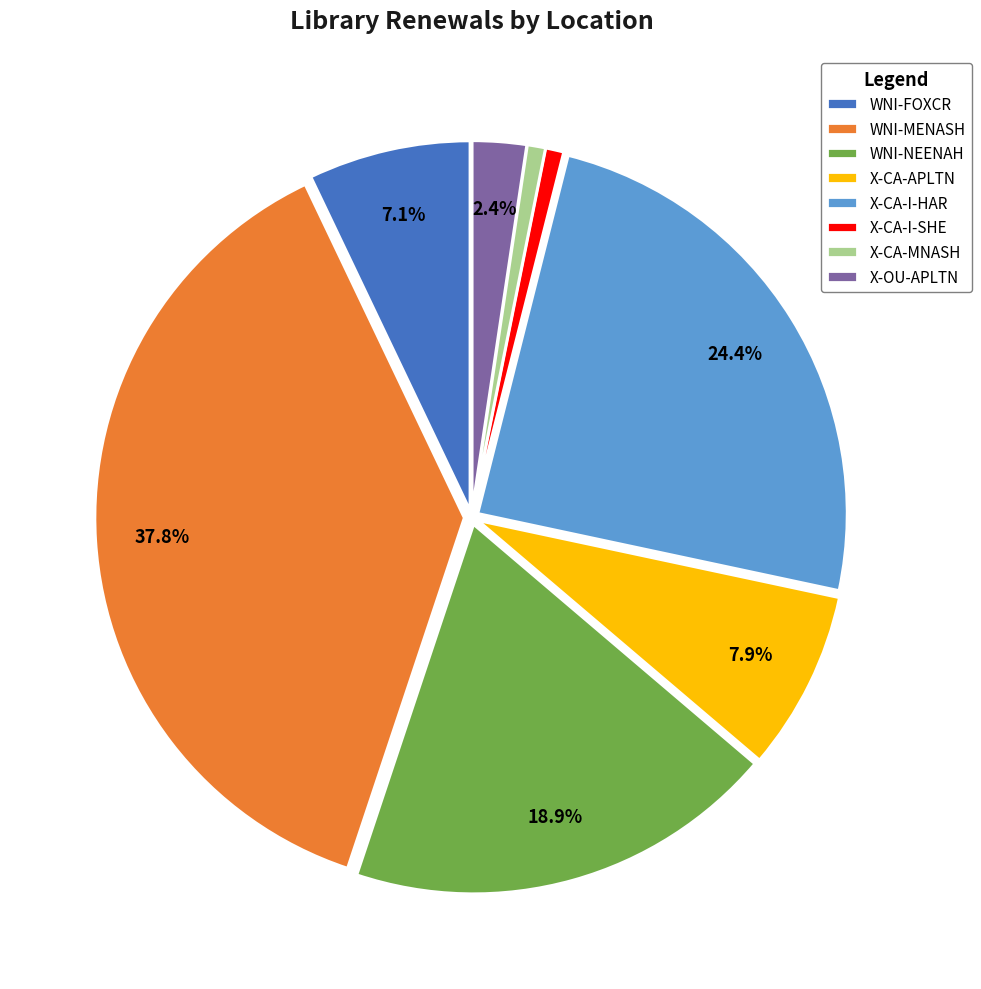

What percentage is the X-CA-APLTN slice, to the nearest percent?

8%